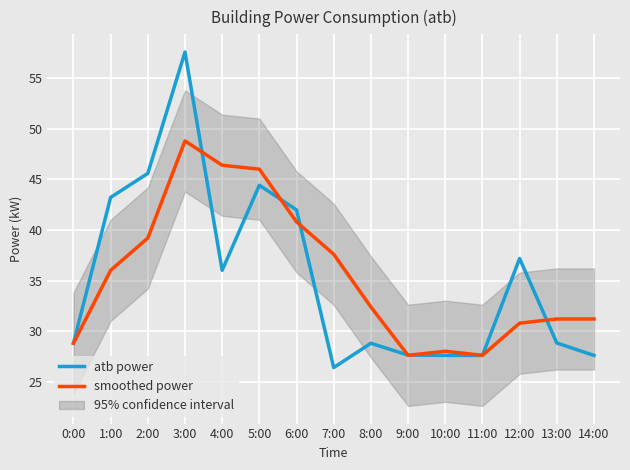

How many intersections are there between smoothed power and atb power?

7